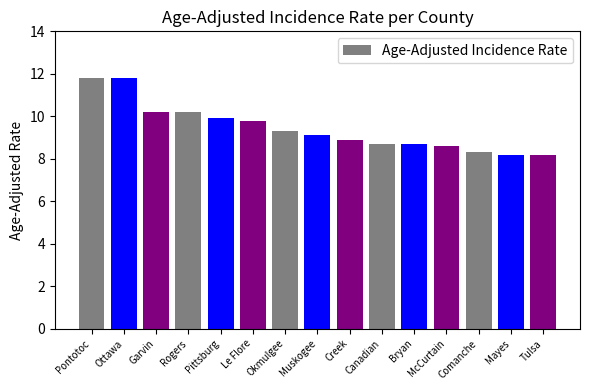

Approximately how many times larger is the value at Le Flore compared to Pittsburg?

1.0